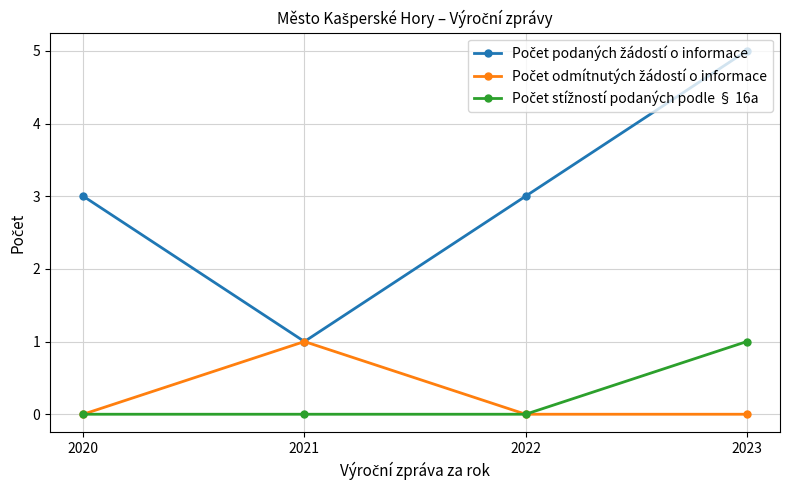

How many series are shown in this chart?

3